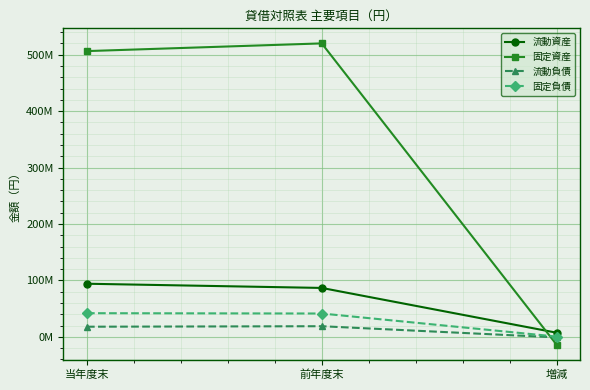

What are all the series names shown in the legend?

流動資産, 固定資産, 流動負債, 固定負債